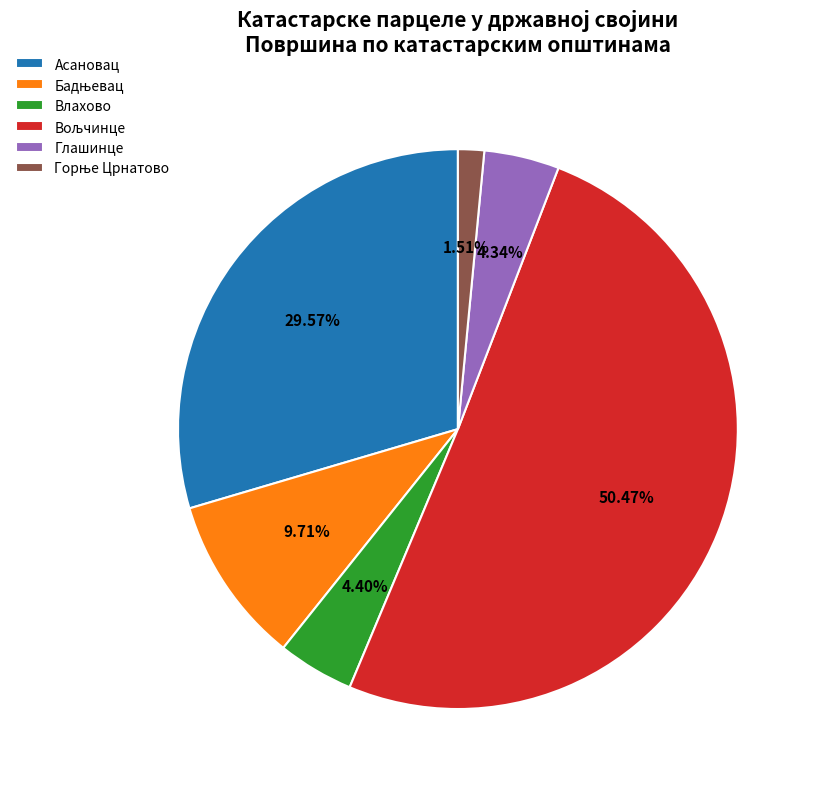

Count the number of slices in the pie.

6